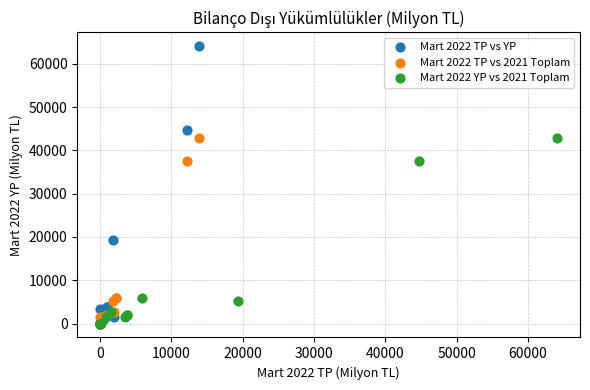

Which series contains the highest Y value?

Mart 2022 TP vs YP